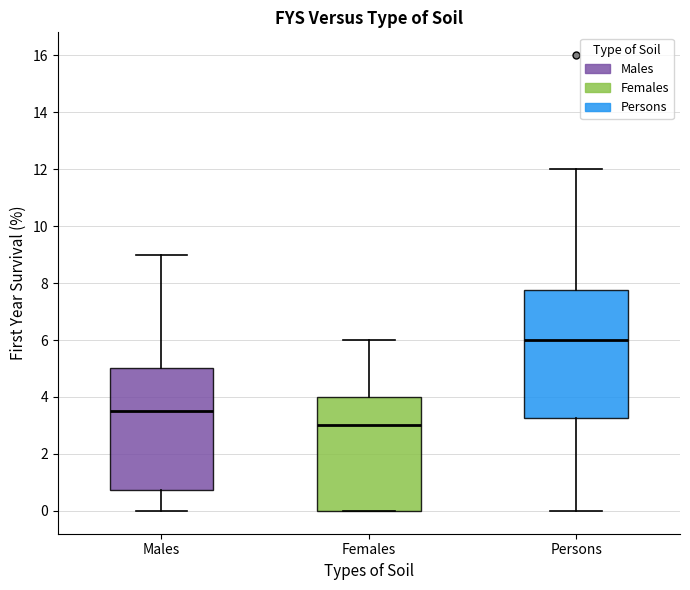

Reading left to right, transcribe this box plot: for each box, give where its median line is, the range the box spans, and where its two whiskers end, as read against the y-axis. The values are not printed on the chart, so give them approximately, as read against the axis.

Males: median 3.6, box 0.8 to 5.0, whiskers 0.0 to 9.0
Females: median 3.0, box 0.0 to 4.0, whiskers 0.0 to 6.0
Persons: median 6.0, box 3.2 to 7.8, whiskers 0.0 to 12.0